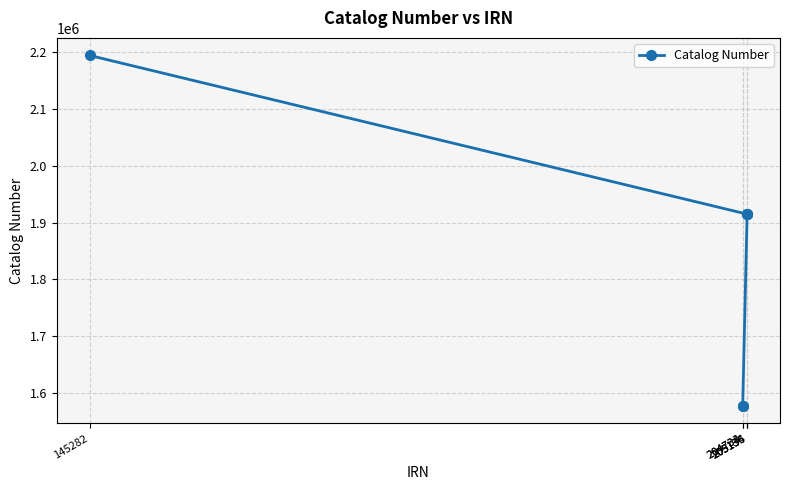

What is the approximate value at 205136, to the nearest 50?

1914750